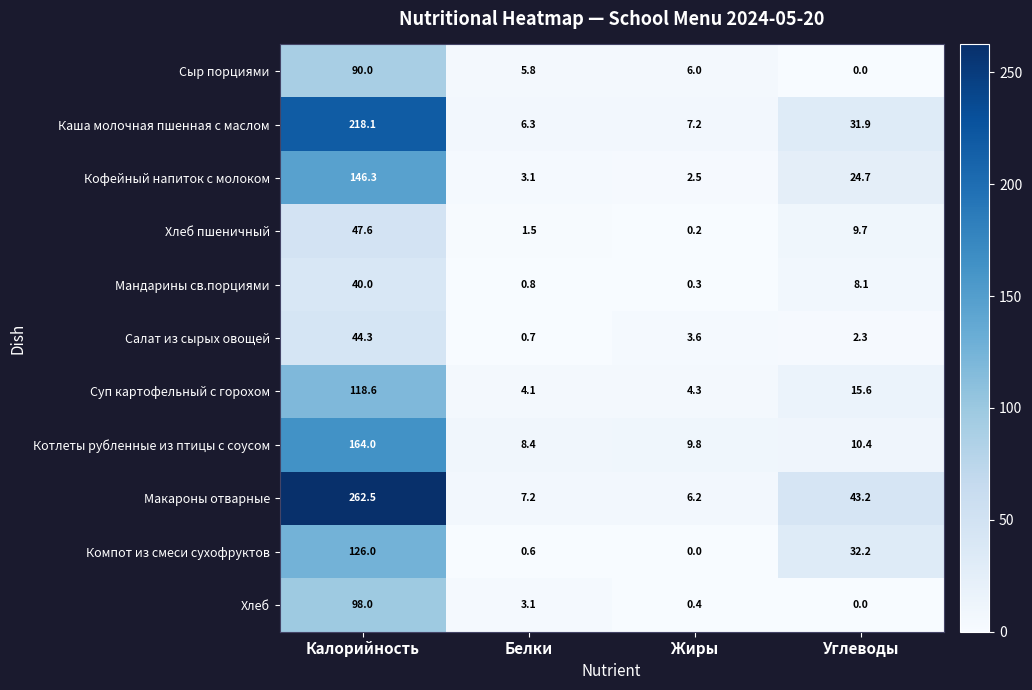

At how many categories does at least one series exceed 102?

1